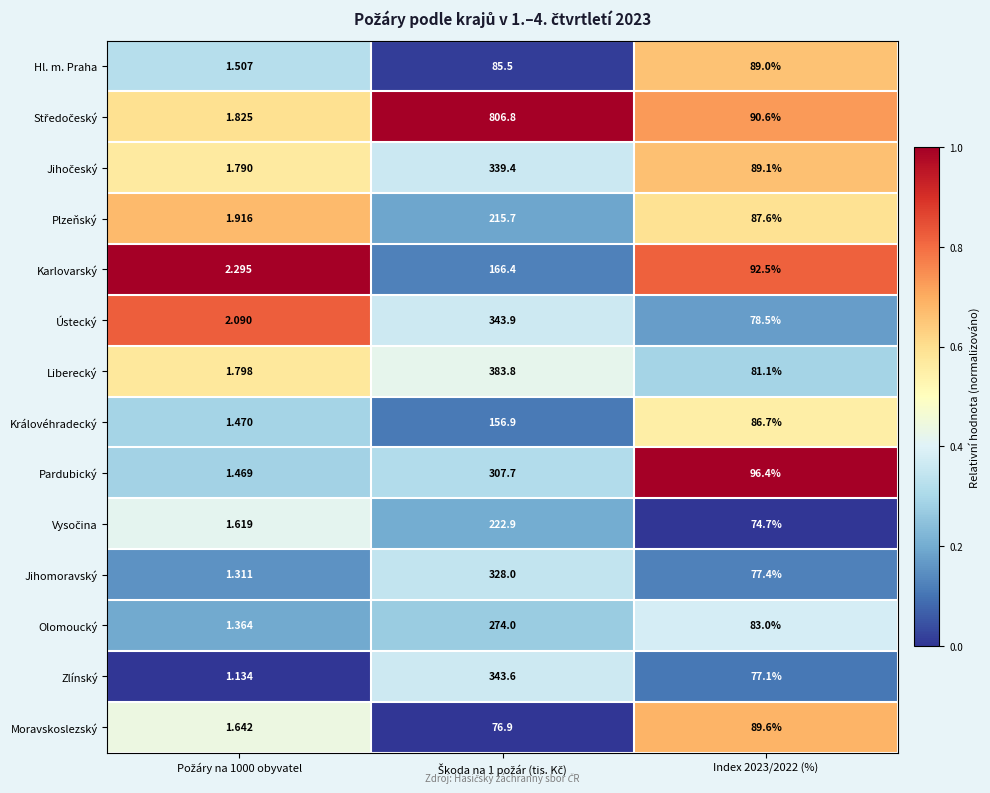

Count the number of data series in this chart.

14